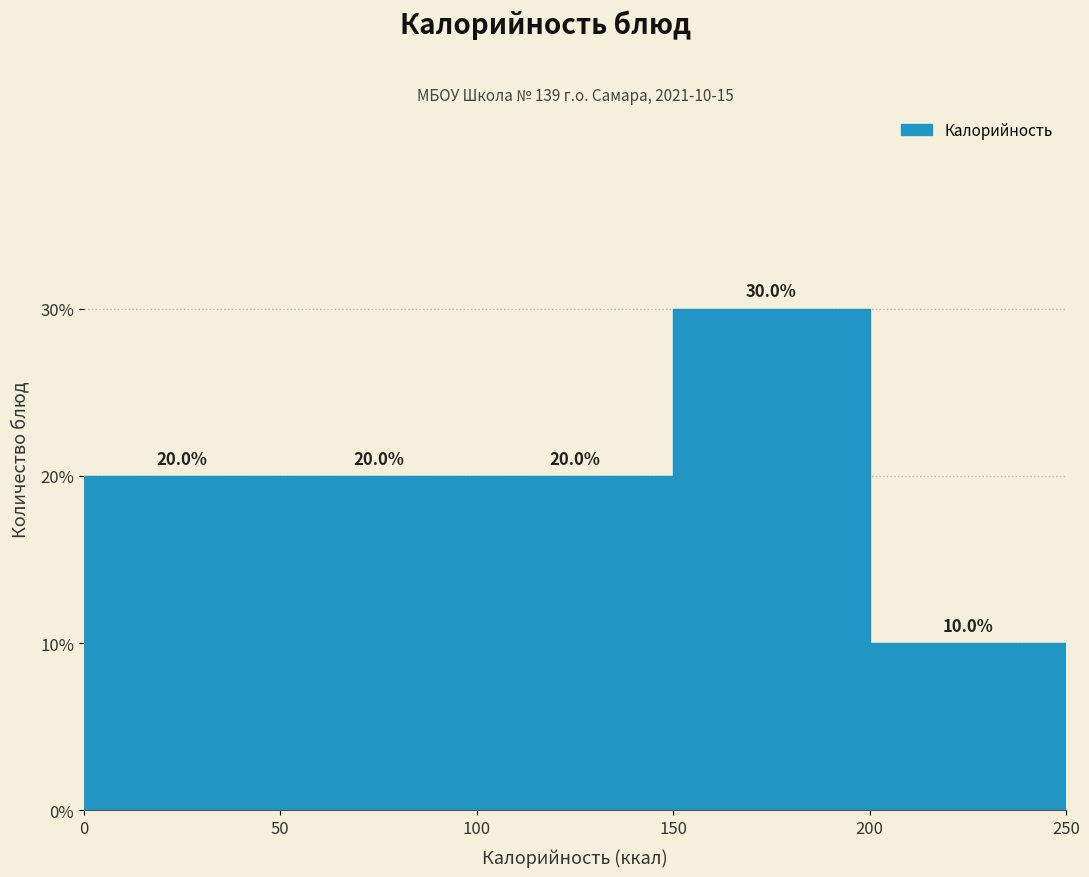

Which range on the x-axis has the tallest bar?

150 to 200